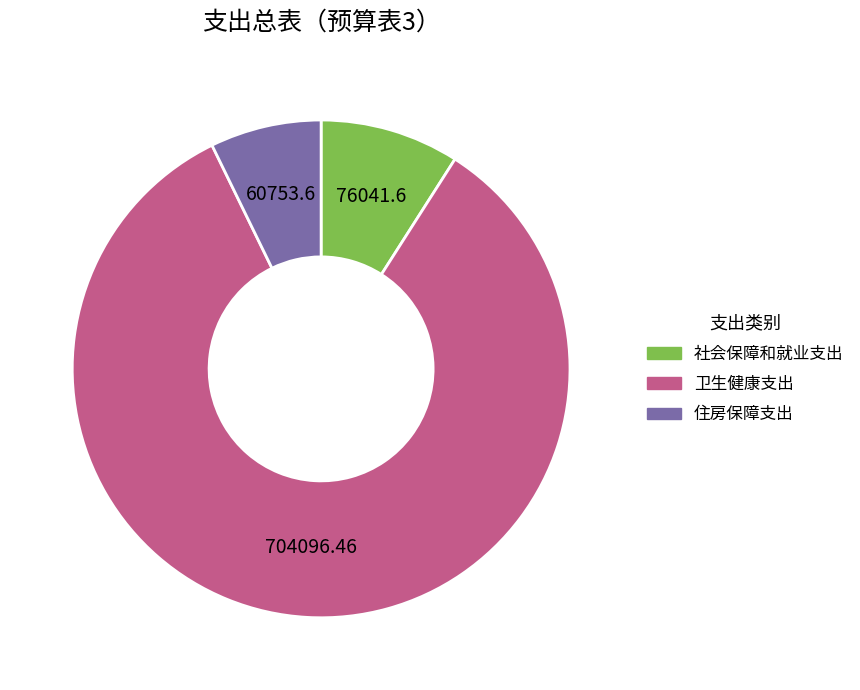

Combined, do 社会保障和就业支出 and 住房保障支出 account for over 50%?

No